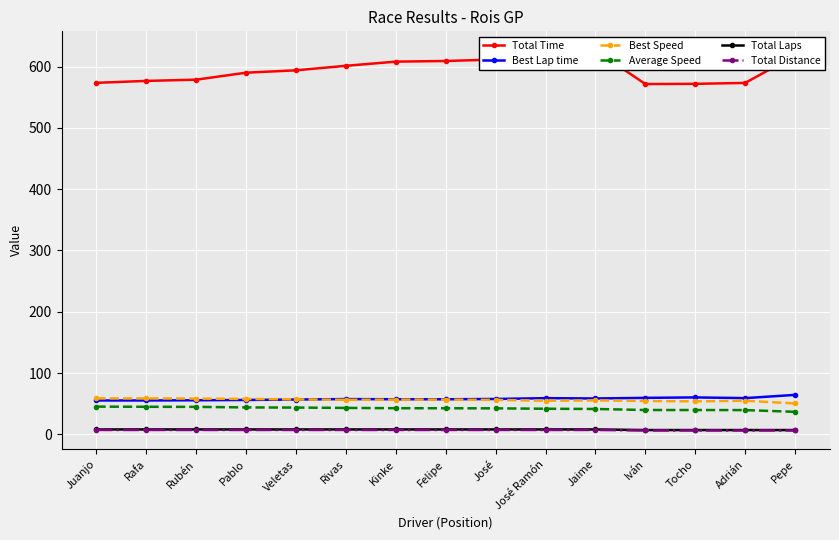

True or false: Total Time and Total Laps intersect in this chart.

False